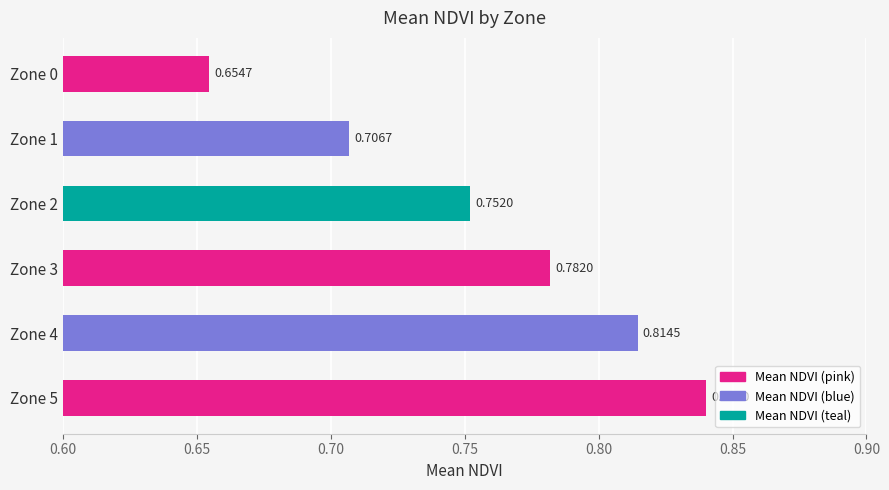

What is the sum of the values at Zone 3 and Zone 1?

1.5